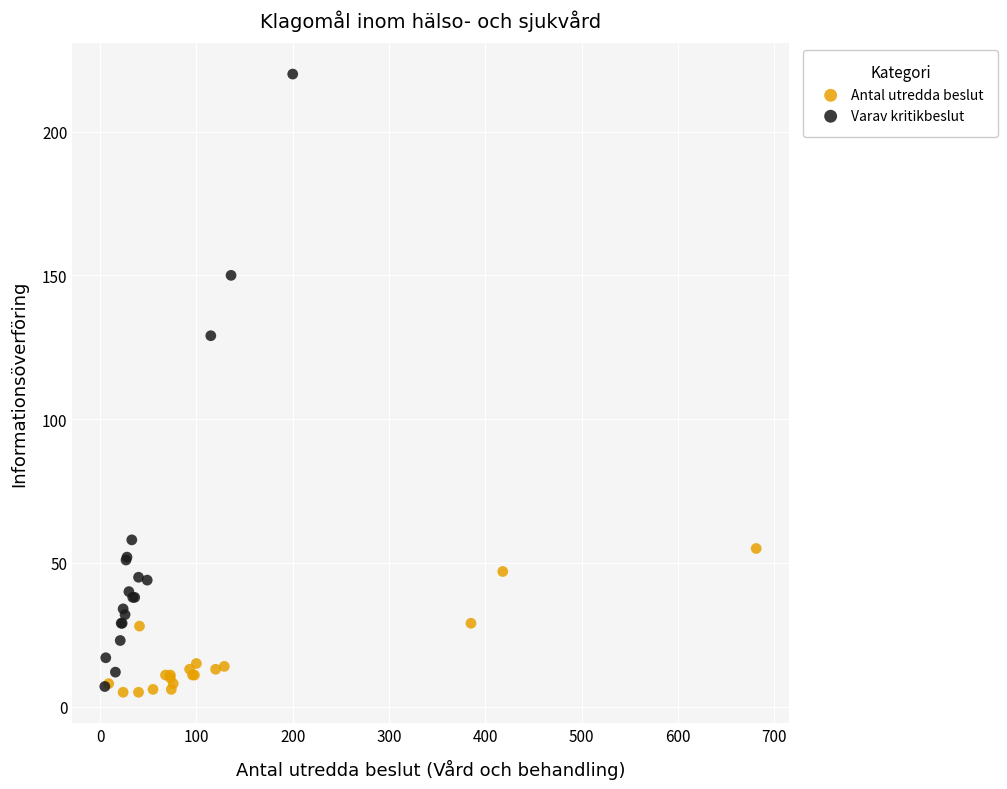

Which series reaches the maximum Y coordinate?

Varav kritikbeslut